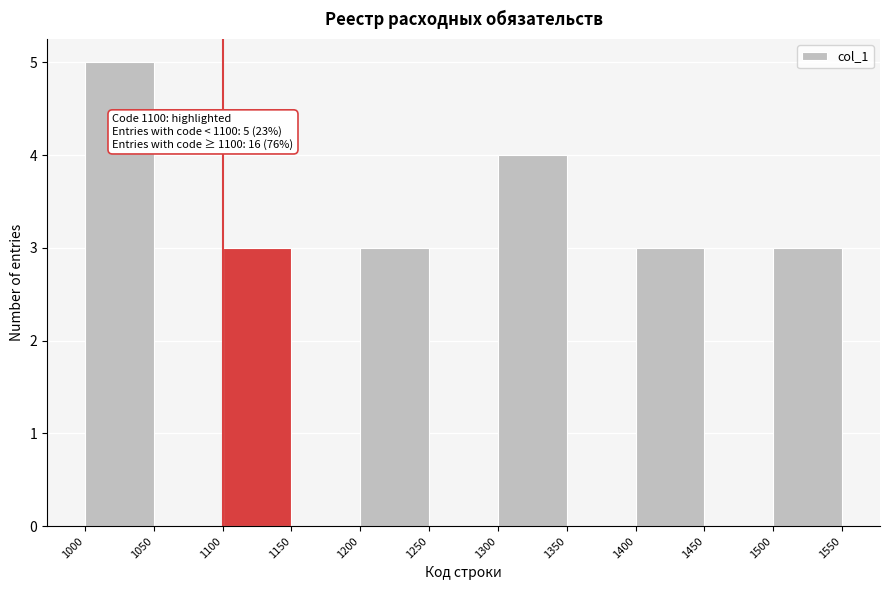

Over which range of the x-axis is the bar tallest?

1000 to 1050